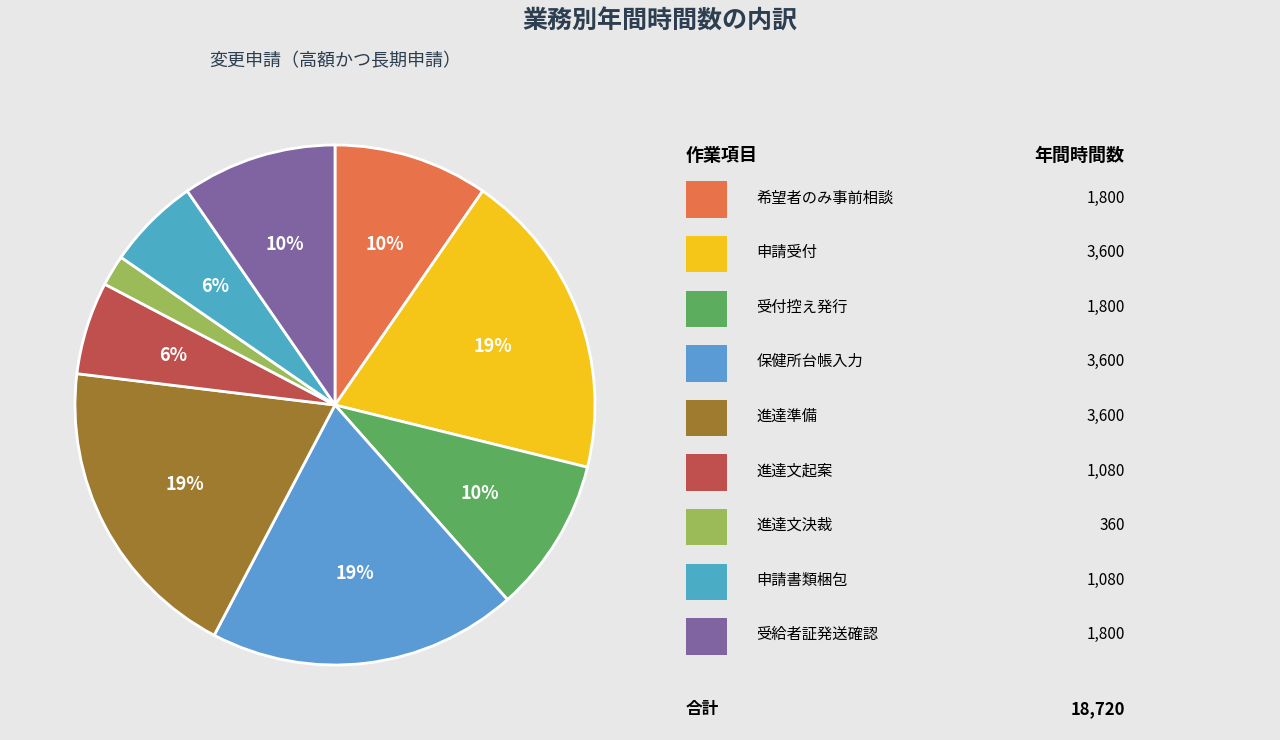

How many slices are in this pie chart?

9